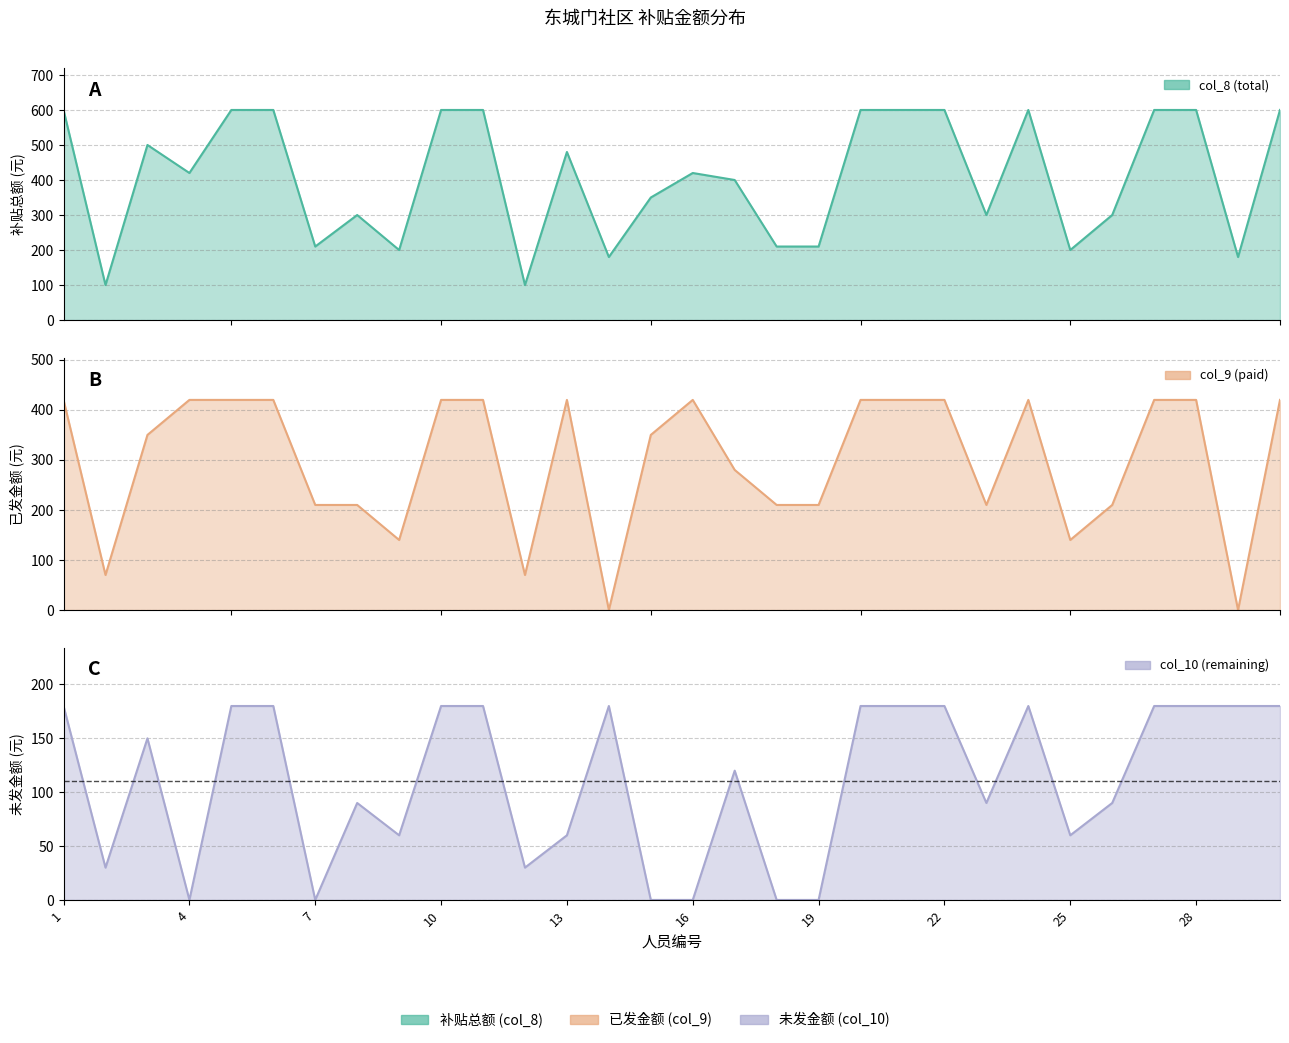

Reading left to right, extract all data points from this chart.

col_8 (total): 600	100	500	420	600	600	210	300	200	600	600	100	480	180	350	420	400	210	210	600	600	600	300	600	200	300	600	600	180	600
col_9 (paid): 420	70	350	420	420	420	210	210	140	420	420	70	420	0	350	420	280	210	210	420	420	420	210	420	140	210	420	420	0	420
col_10 (remaining): 180	30	150	0	180	180	0	90	60	180	180	30	60	180	0	0	120	0	0	180	180	180	90	180	60	90	180	180	180	180